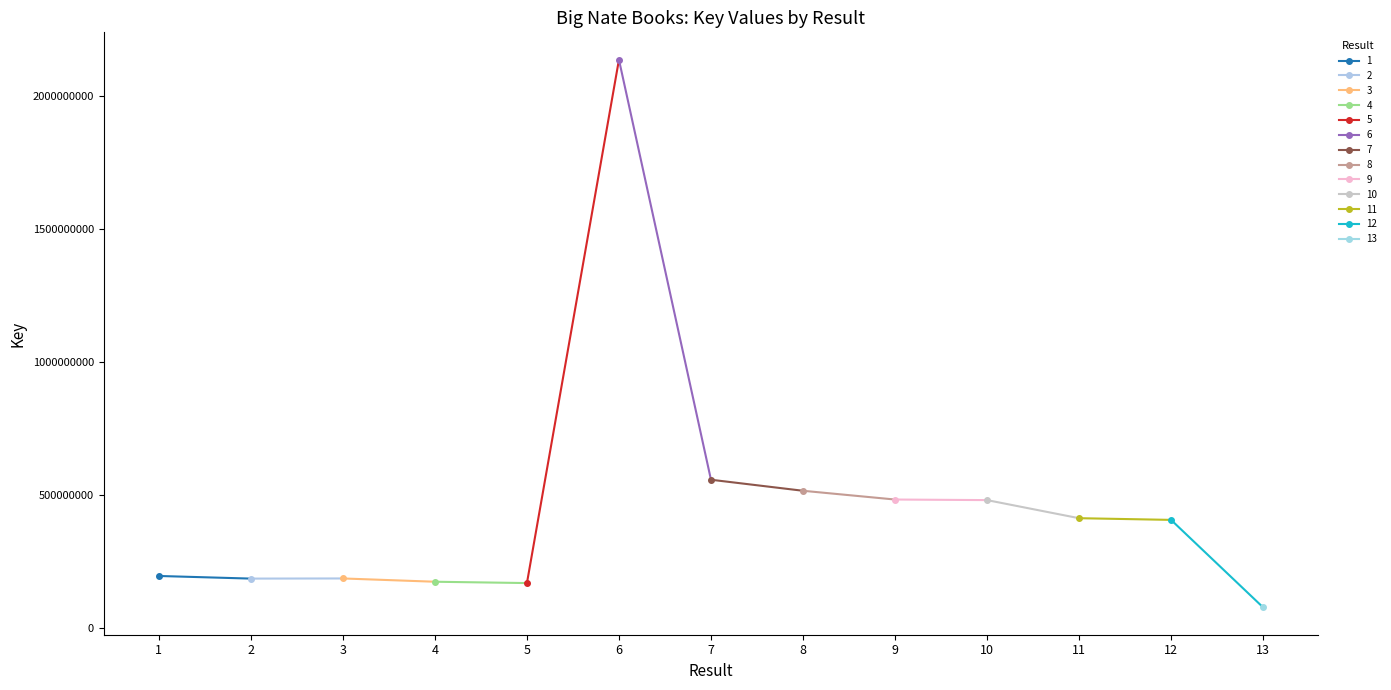

What is the smallest value displayed?

76048721